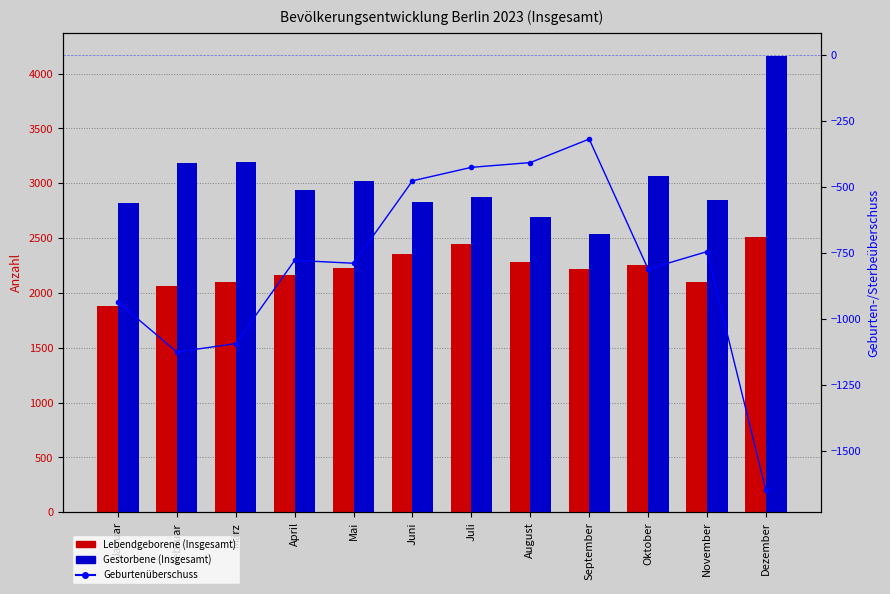

What is the sum of all Lebendgeborene (Insgesamt) values?

26594